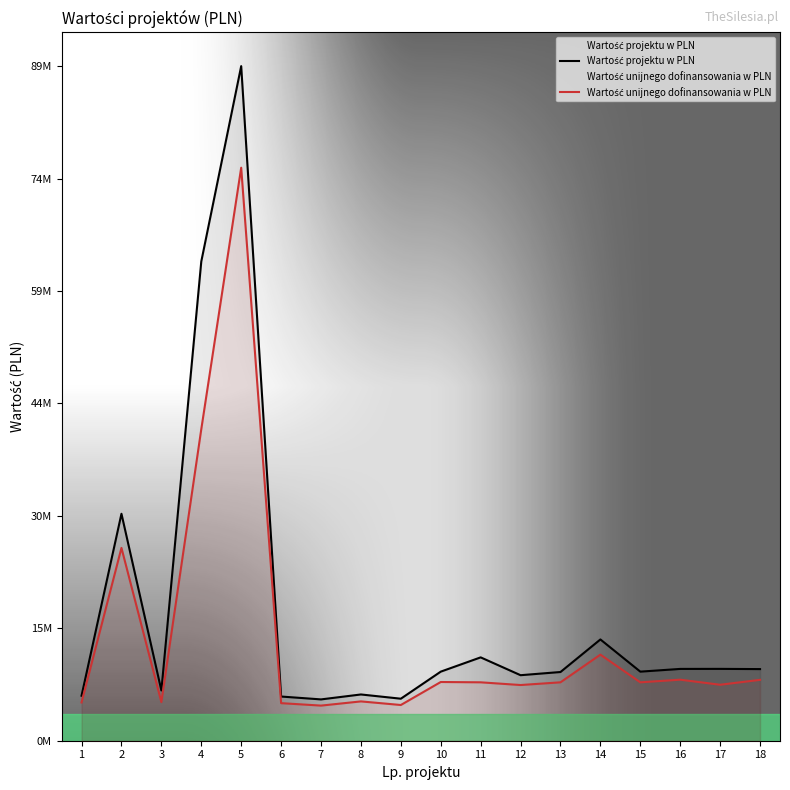

Does the chart have visible grid lines?

No